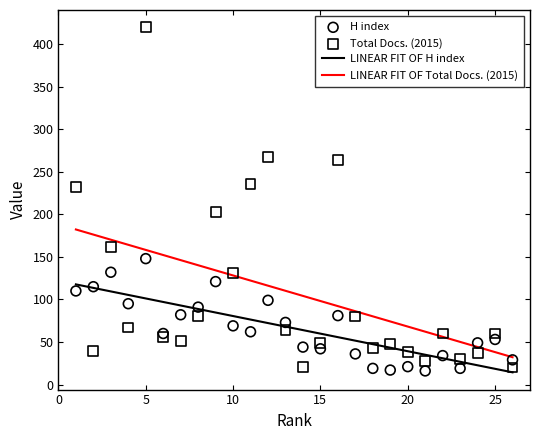

At which category is the sum across all series the highest?

5